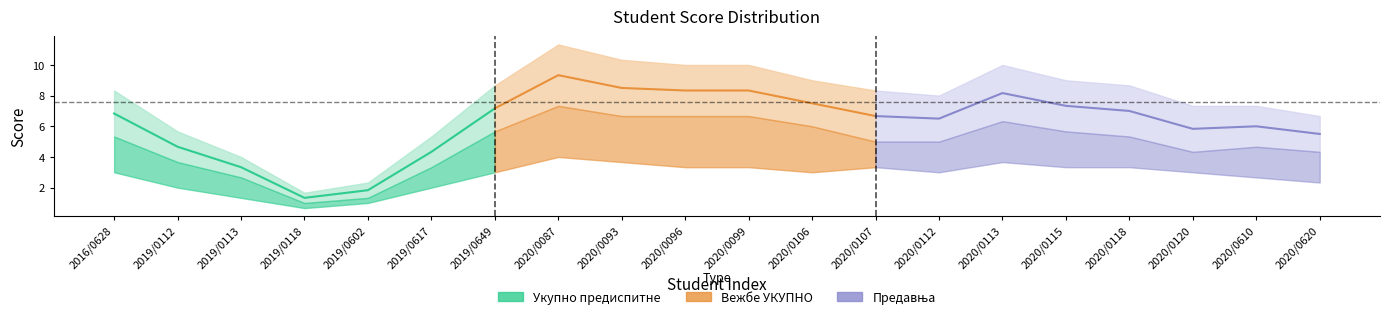

Which series changed the most between 2019/0617 and 2019/0649?

Укупно предиспитне